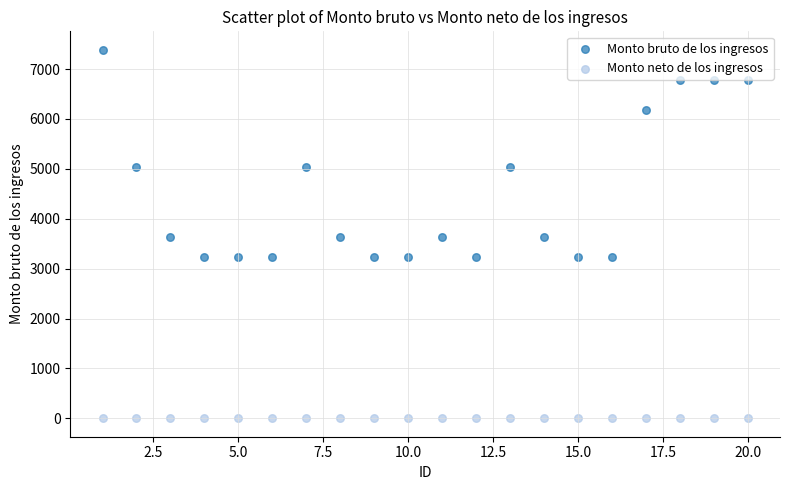

Which series reaches the minimum Y coordinate?

Monto neto de los ingresos